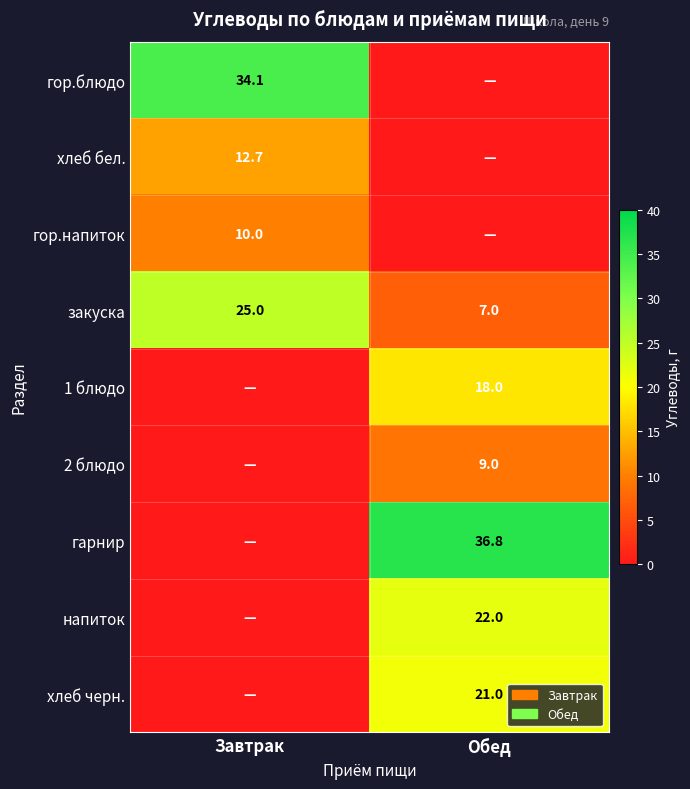

How many categories are shown in the chart?

2